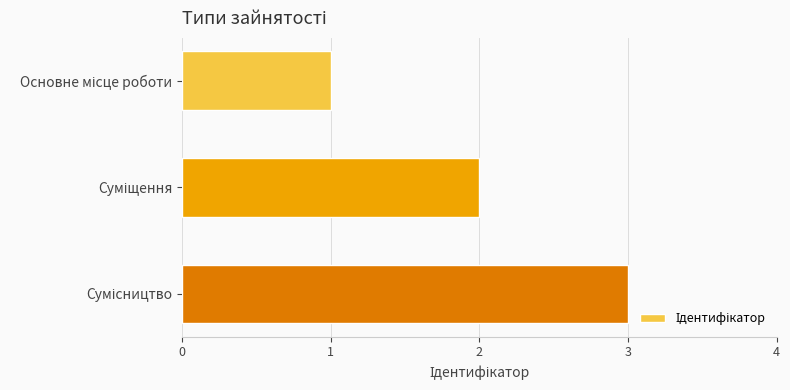

How many data points are less than 2?

1